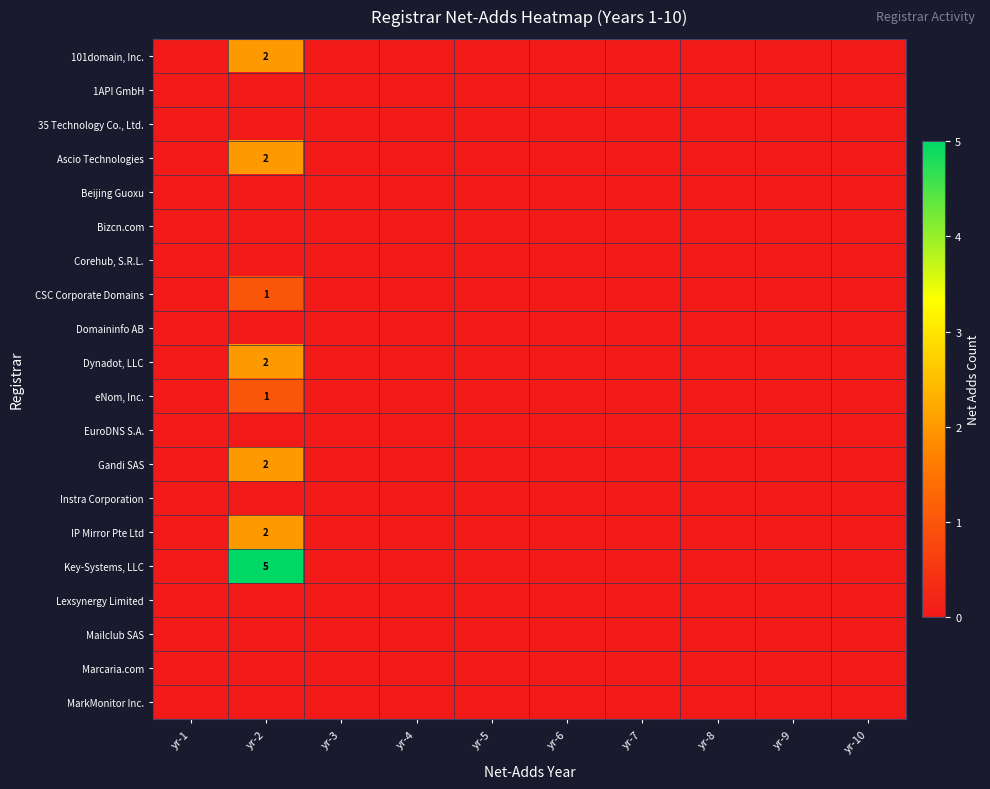

Which series has the largest total across all categories?

Key-Systems, LLC